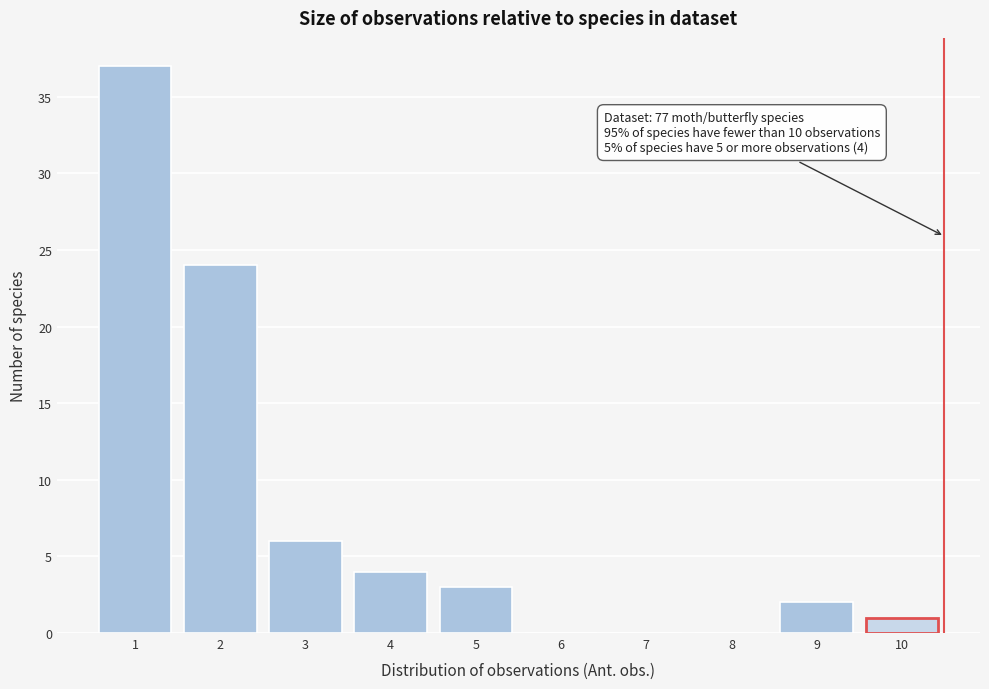

Over which range of the x-axis is the bar tallest?

0.5 to 1.5